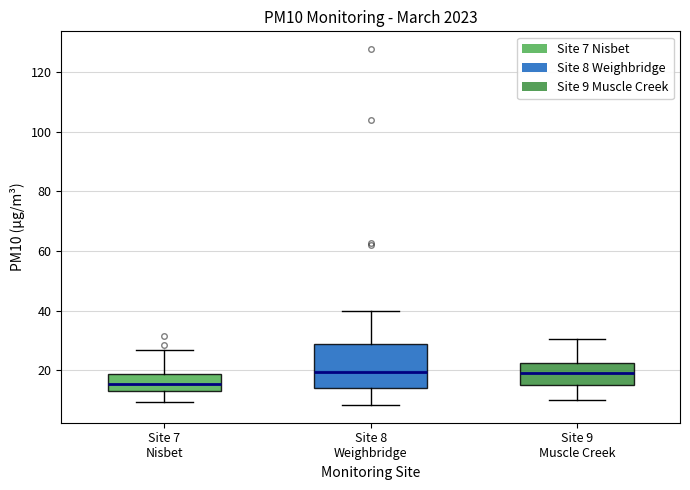

Comparing the boxes themselves (not the whiskers), which one is the tallest?

Site 8 Weighbridge